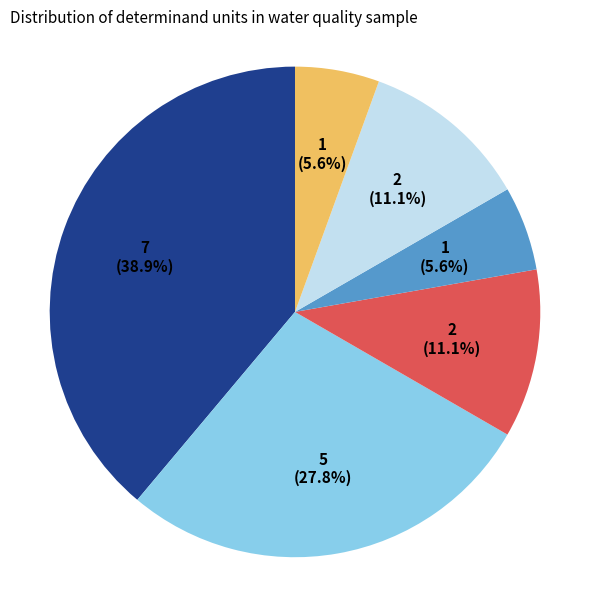

Is there any slice that represents more than half of the pie?

No